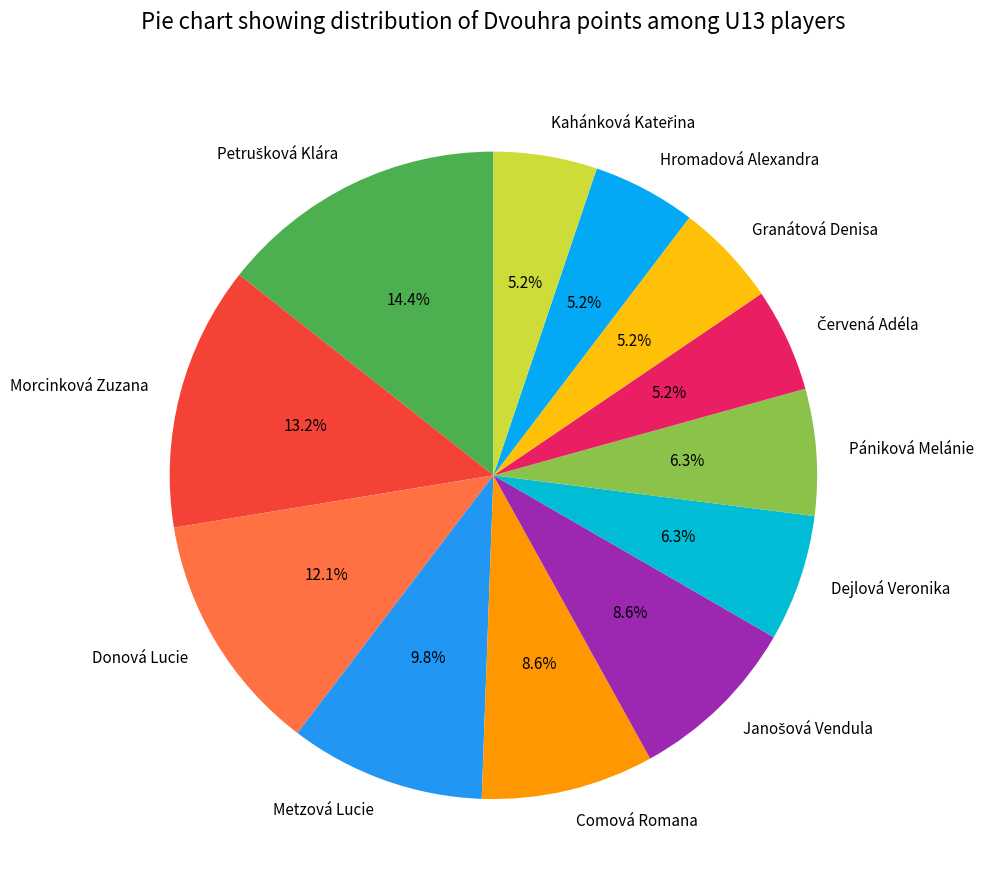

What portion of the pie excludes Donová Lucie?

87.9%